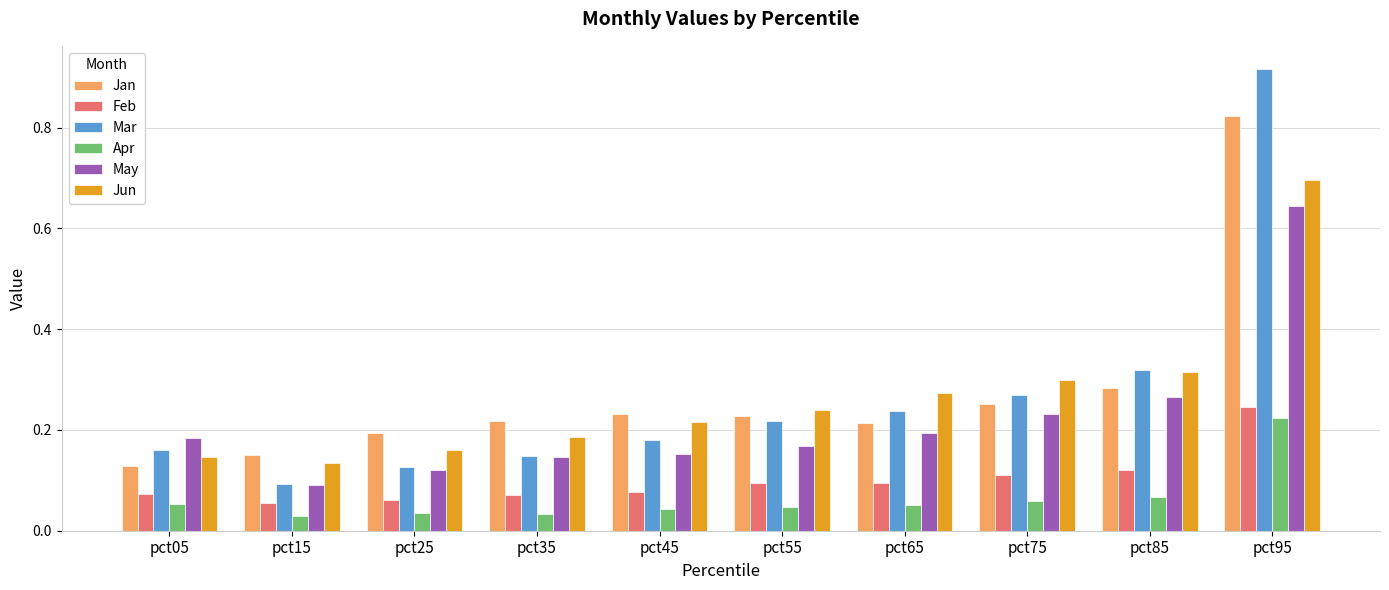

At how many categories does at least one series exceed 0?

10